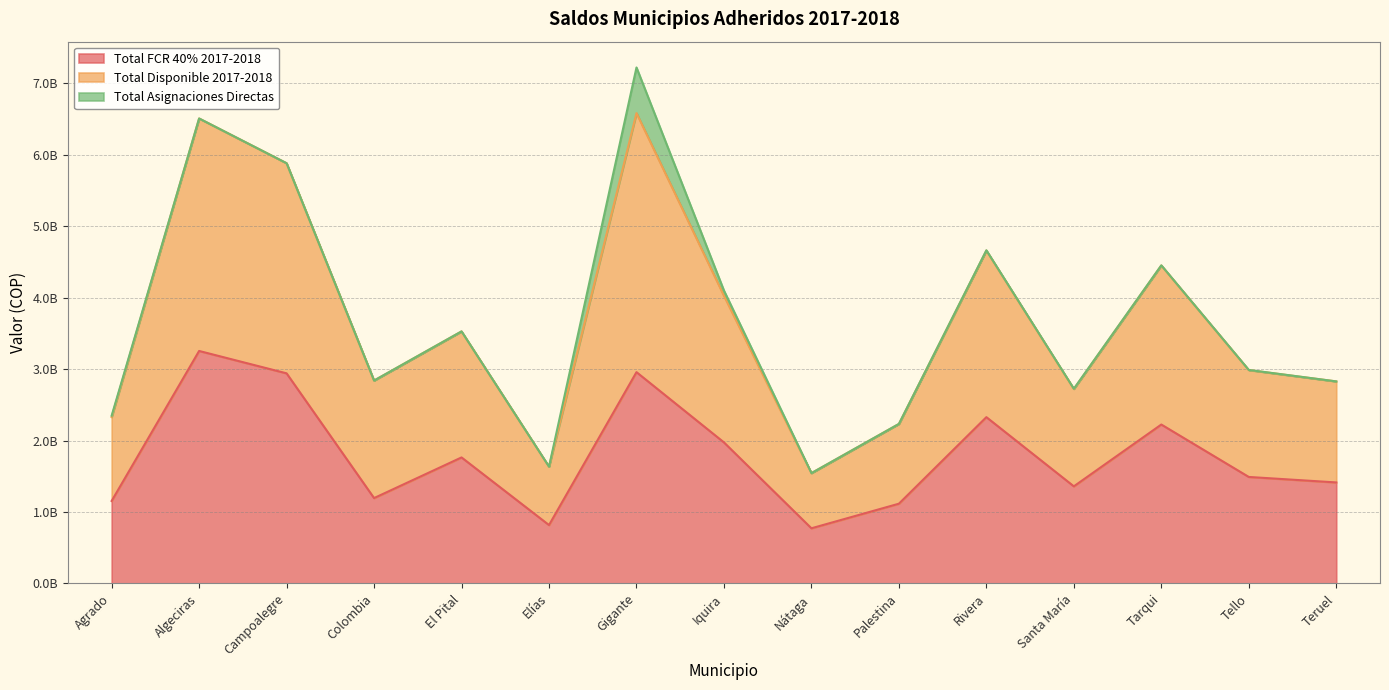

True or false: Total FCR 40% 2017-2018 and Total Disponible 2017-2018 intersect in this chart.

False